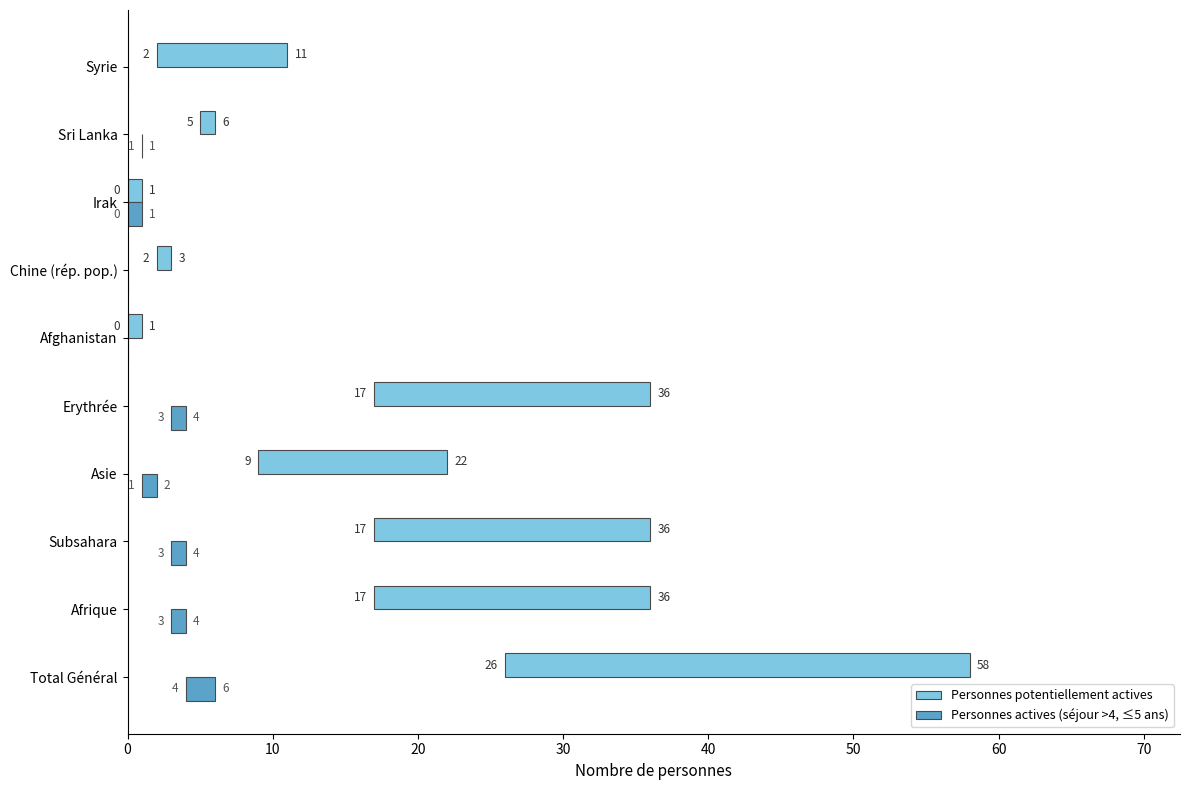

Which has a higher value, Syrie or Asie?

Asie